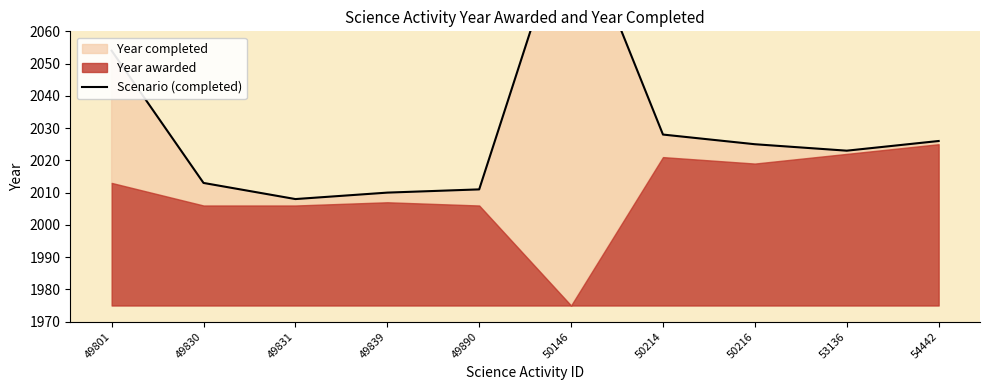

Reading right to left, what are all the values shown in this chart?

2026	2023	2025	2028	2099	2011	2010	2008	2013	2054